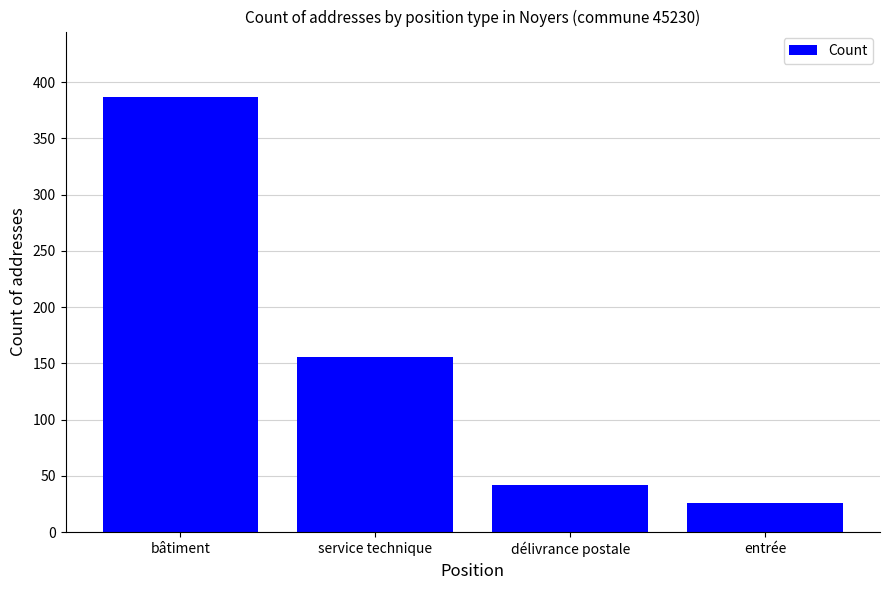

What is the ratio of the value at service technique to the value at bâtiment?

0.4